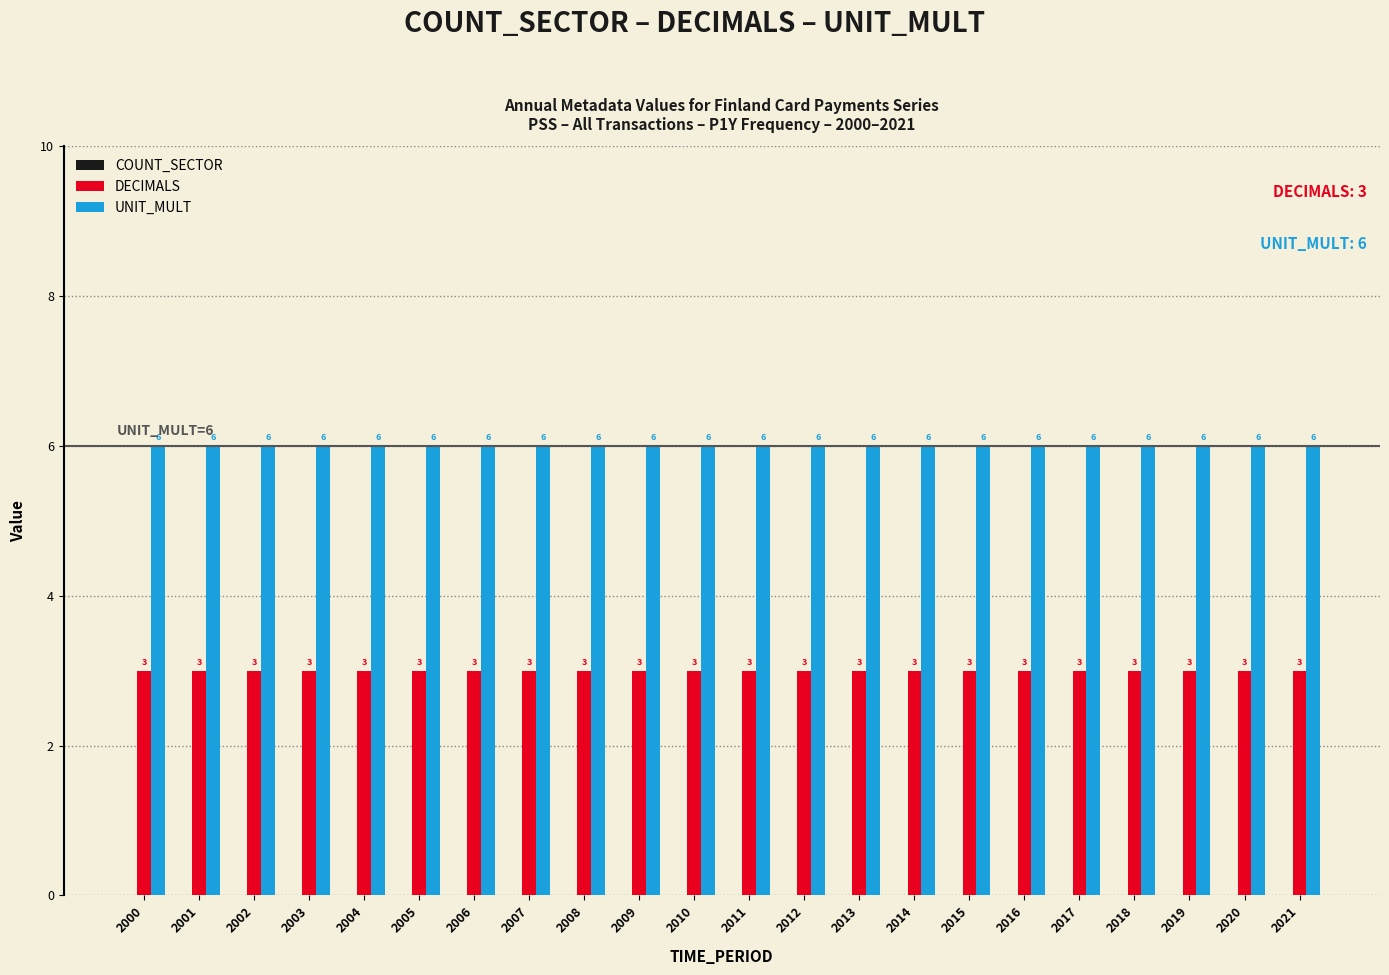

What is the total value across all series at 2015?

9